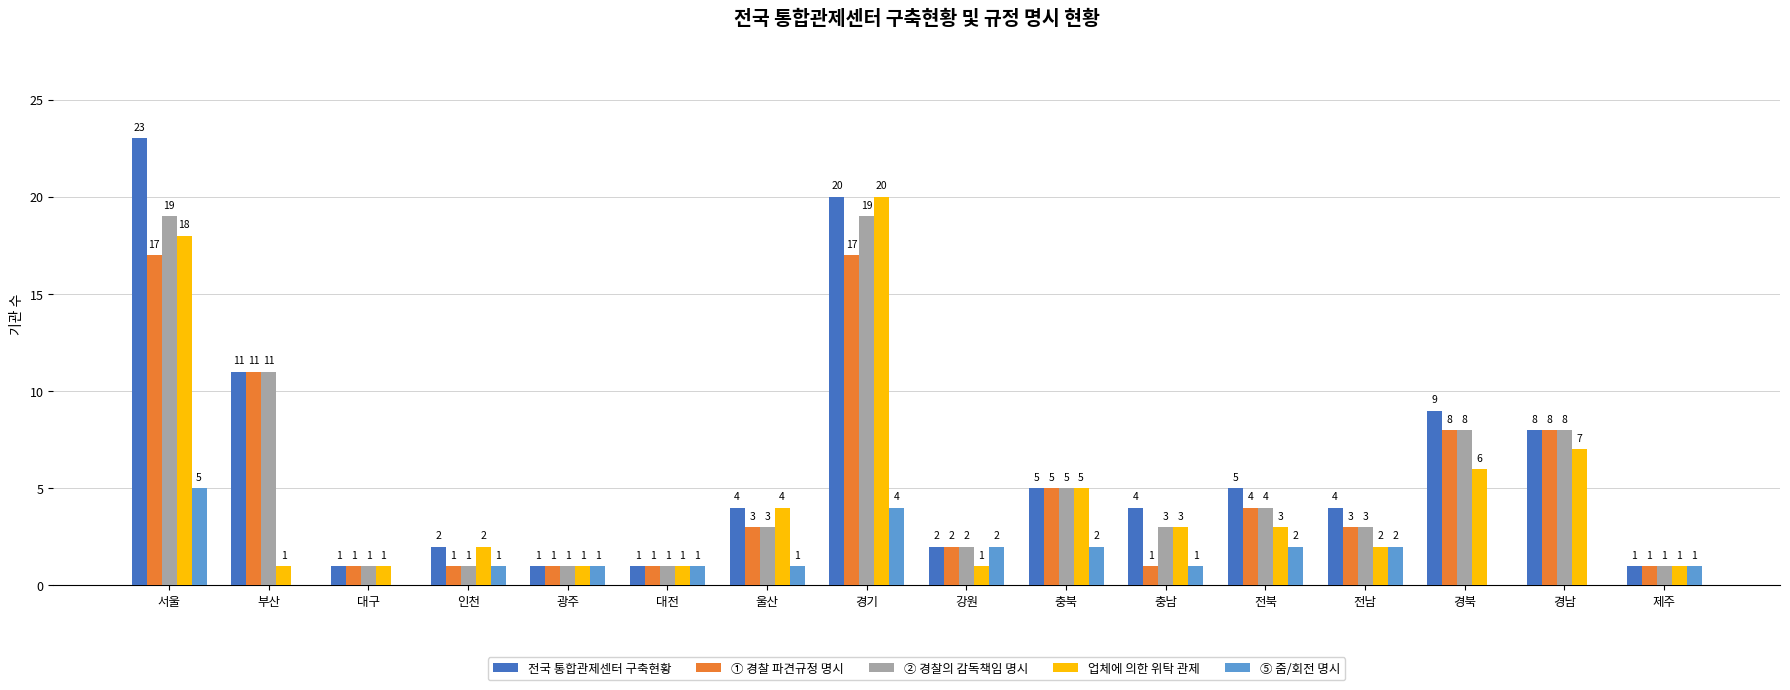

Is it true that ② 경찰의 감독책임 명시 equals 3 at 전남?

True